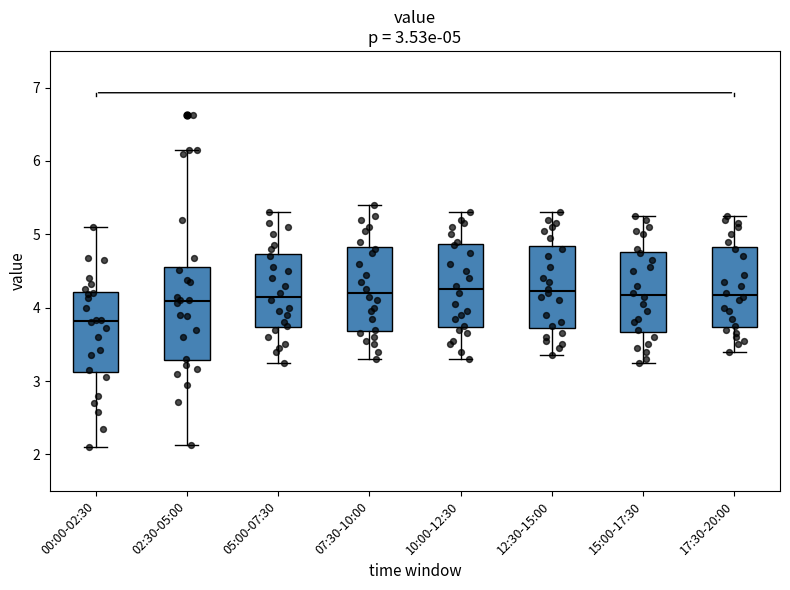

Comparing the boxes themselves (not the whiskers), which one is the tallest?

02:30-05:00